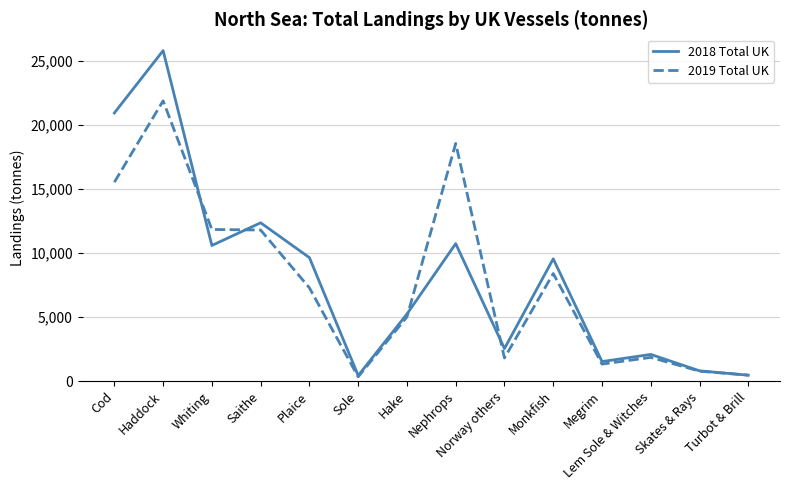

What position from the right is Sole?

9